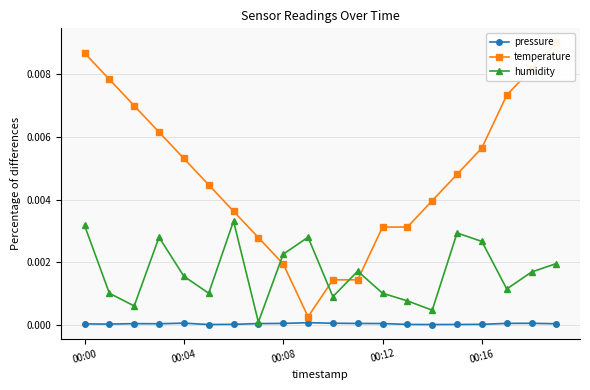

What is the label of the 2nd point from the right?

18